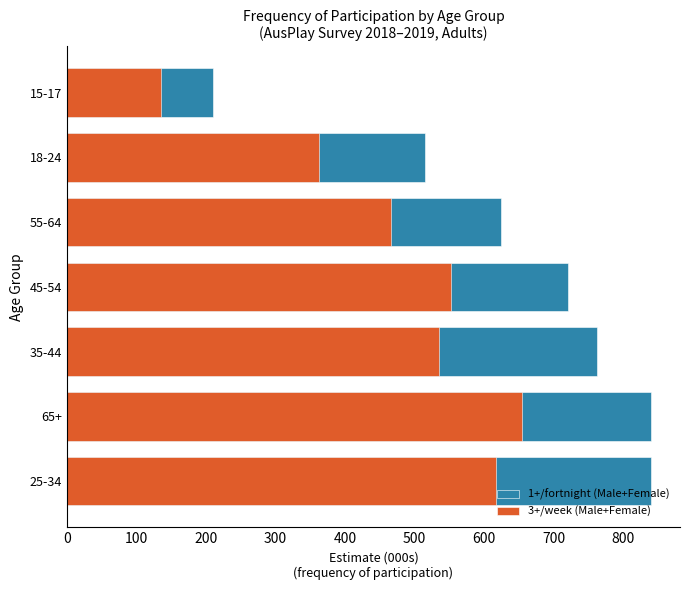

At how many categories does at least one series exceed 757?

3